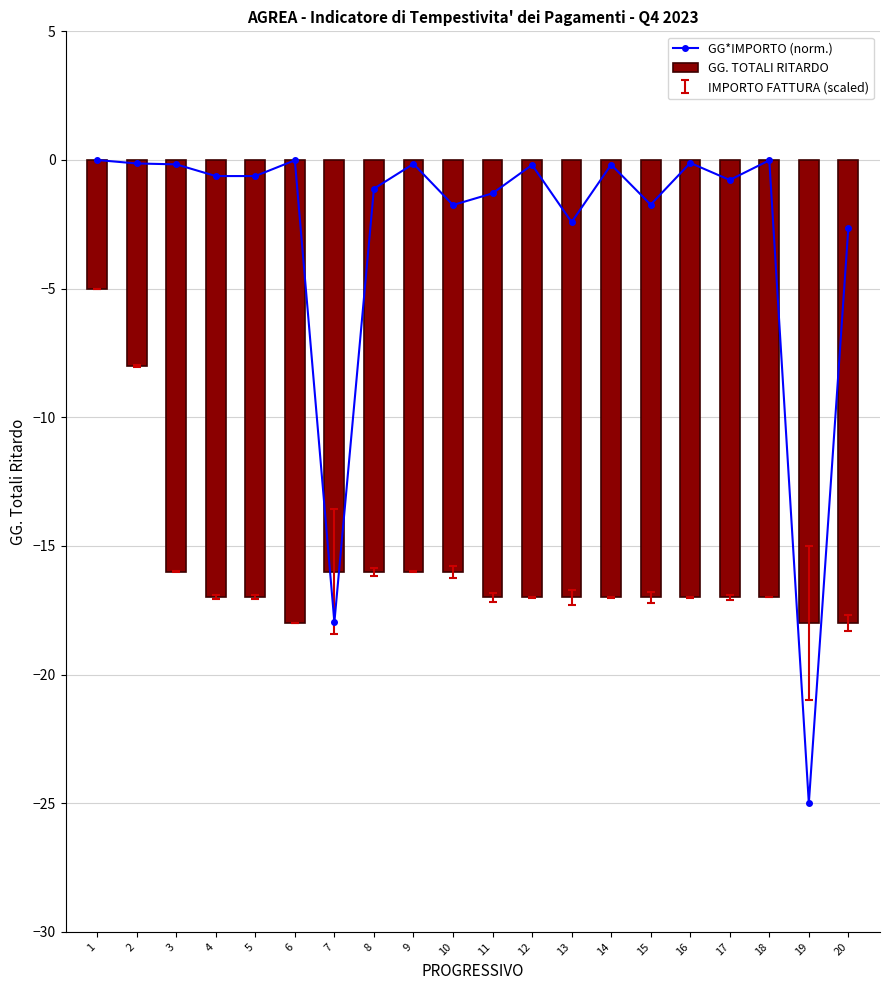

List the series in order of their peak value, lowest first.

GG. TOTALI RITARDO, GG*IMPORTO (norm.)